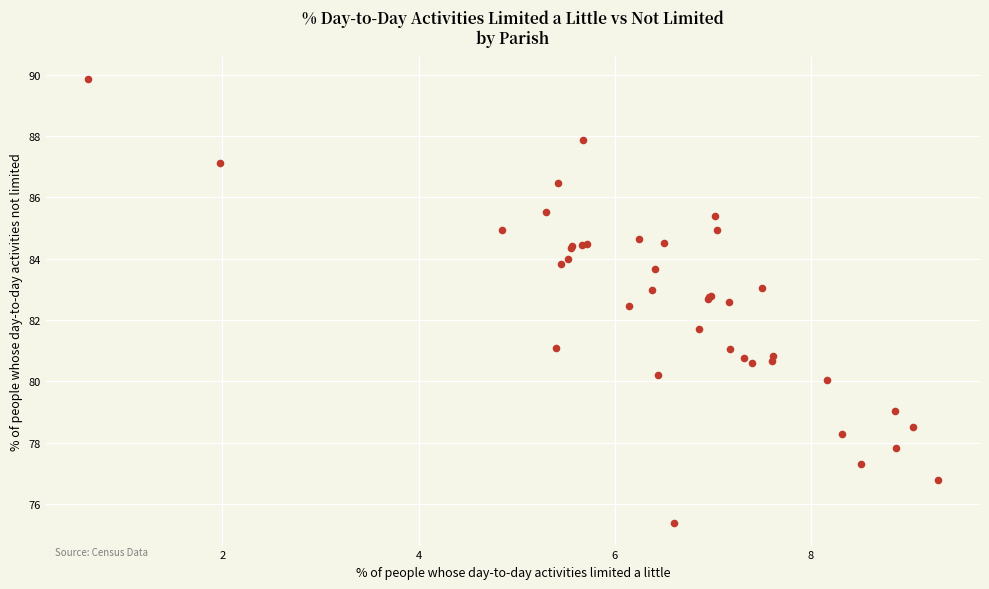

What Y value in the scatter plot is closest to 82?

81.7